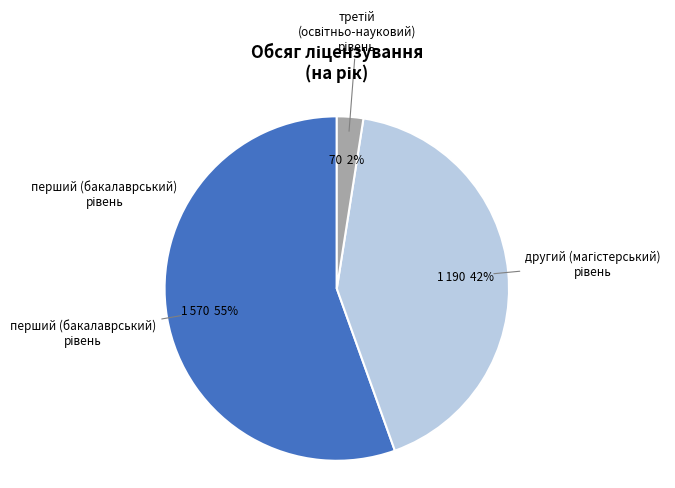

To the nearest percent, what is the average slice percentage?

33%